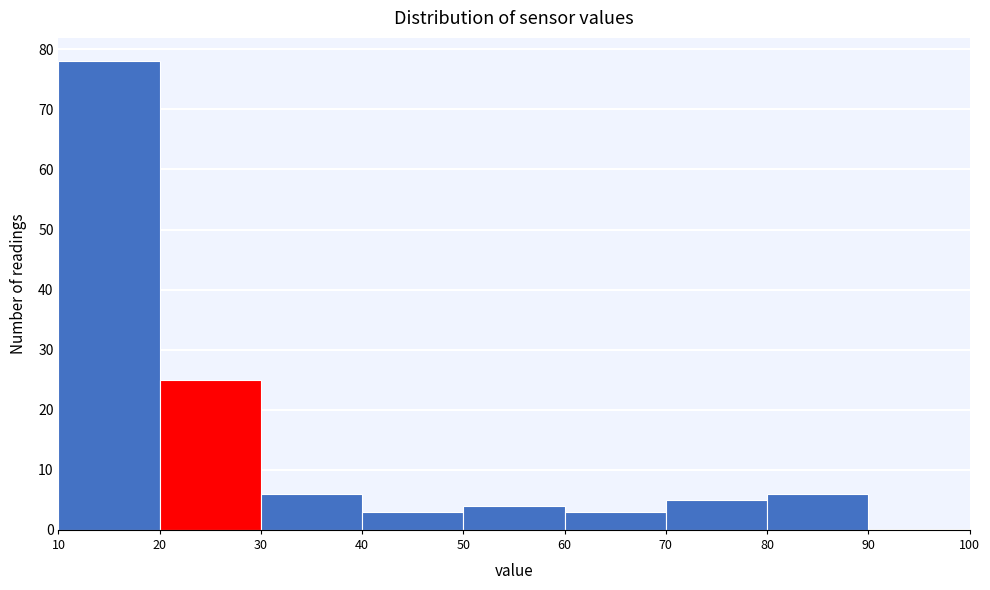

How tall is the bar that spans 20 to 30 on the x-axis? The values are not printed on the chart, so give them approximately, as read against the axis.

25